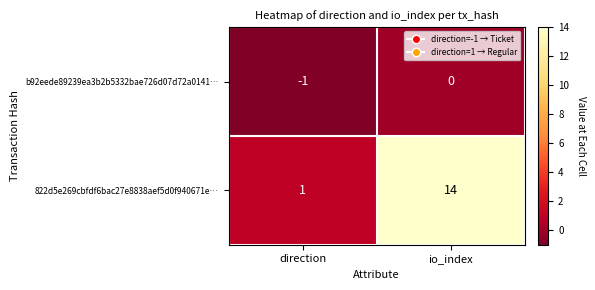

Which series has the widest spread of values?

822d5e269cbfdf6bac27e8838aef5d0f940671e…